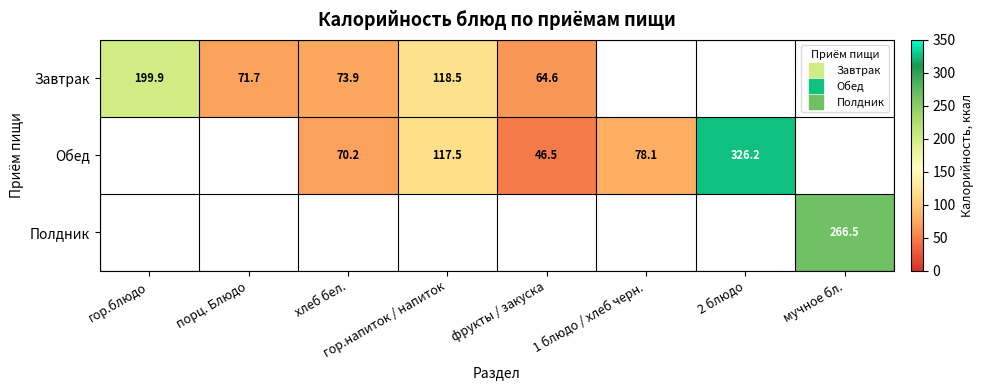

Where is Завтрак nearest to the value 132?

гор.напиток / напиток